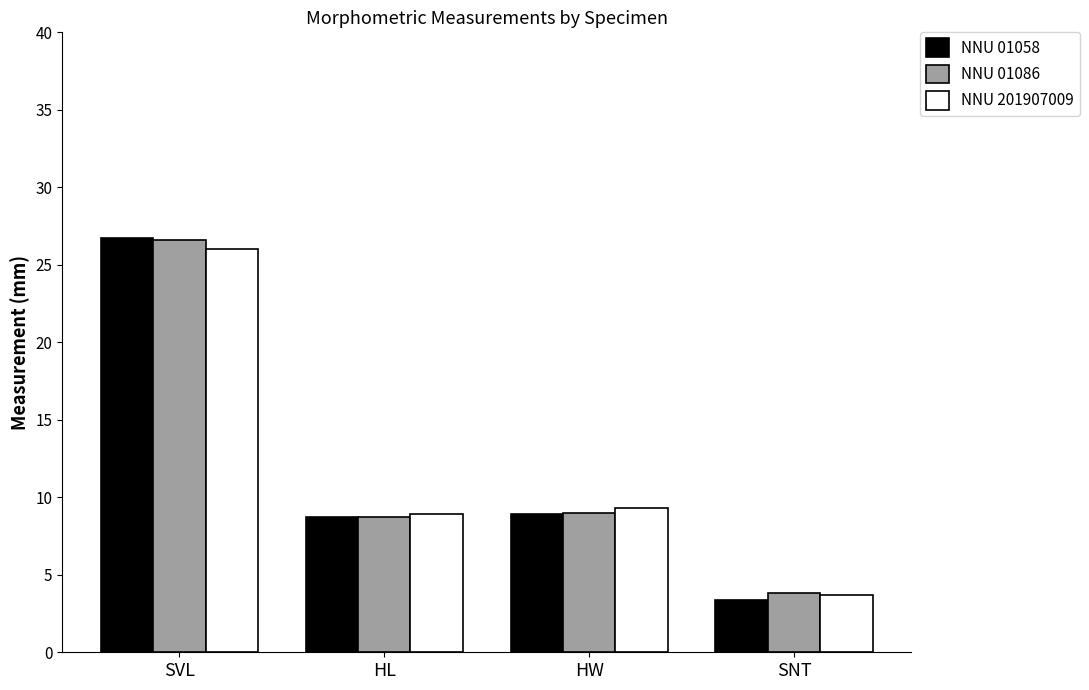

At which label does NNU 201907009 first exceed 9?

SVL